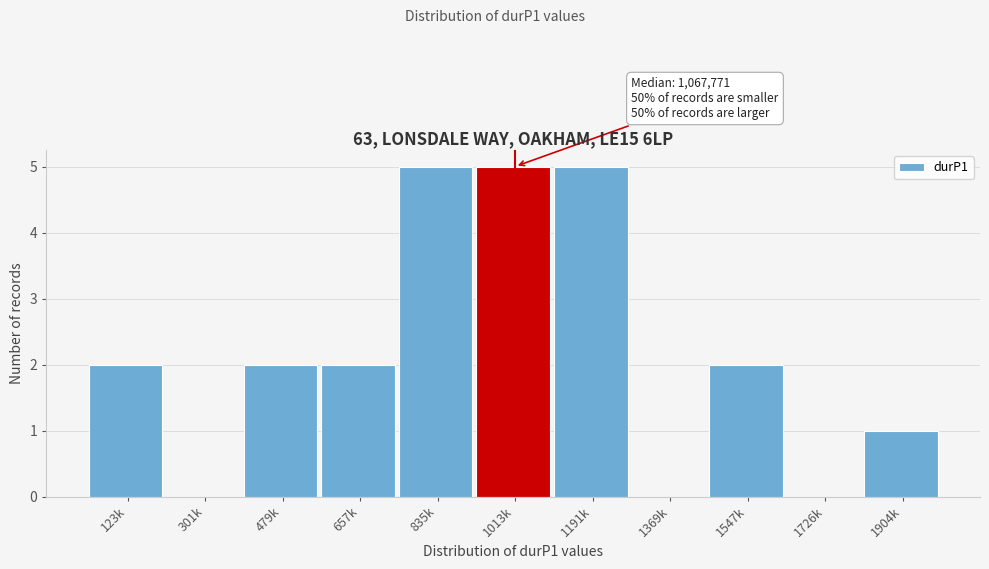

Reading left to right, list all the values displayed in this chart.

123k=2	301k=0	479k=2	657k=2	835k=5	1013k=5	1191k=5	1369k=0	1547k=2	1726k=0	1904k=1